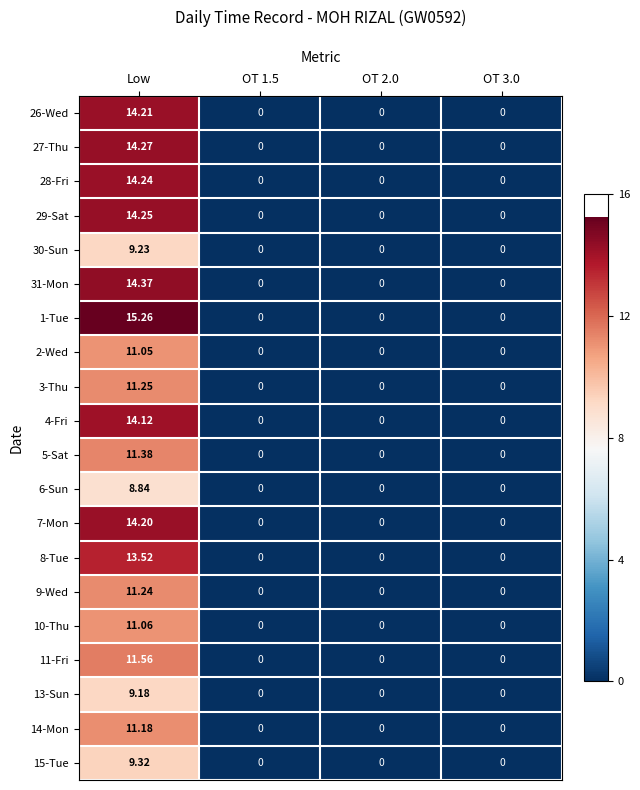

Is the value of 15-Tue at Low greater than the value of 13-Sun at OT 2.0?

Yes